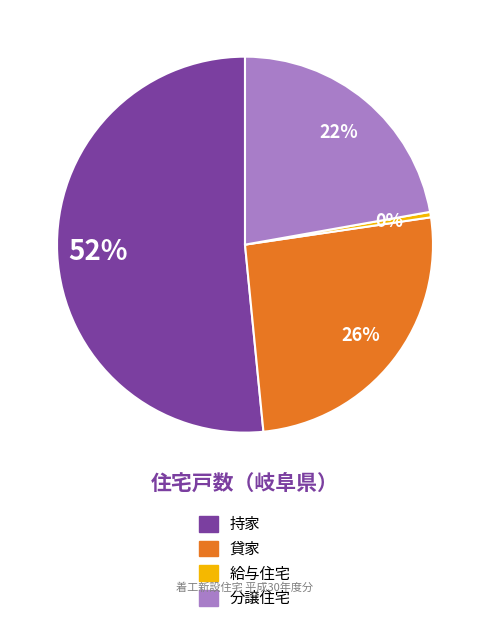

Count the number of slices in the pie.

4